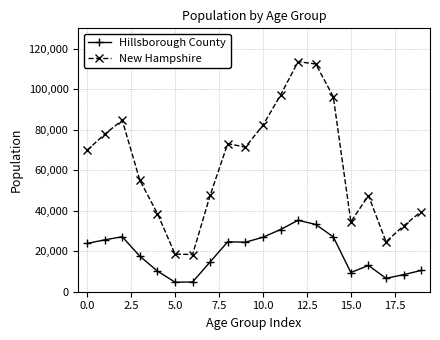

What are all the series names shown in the legend?

Hillsborough County, New Hampshire